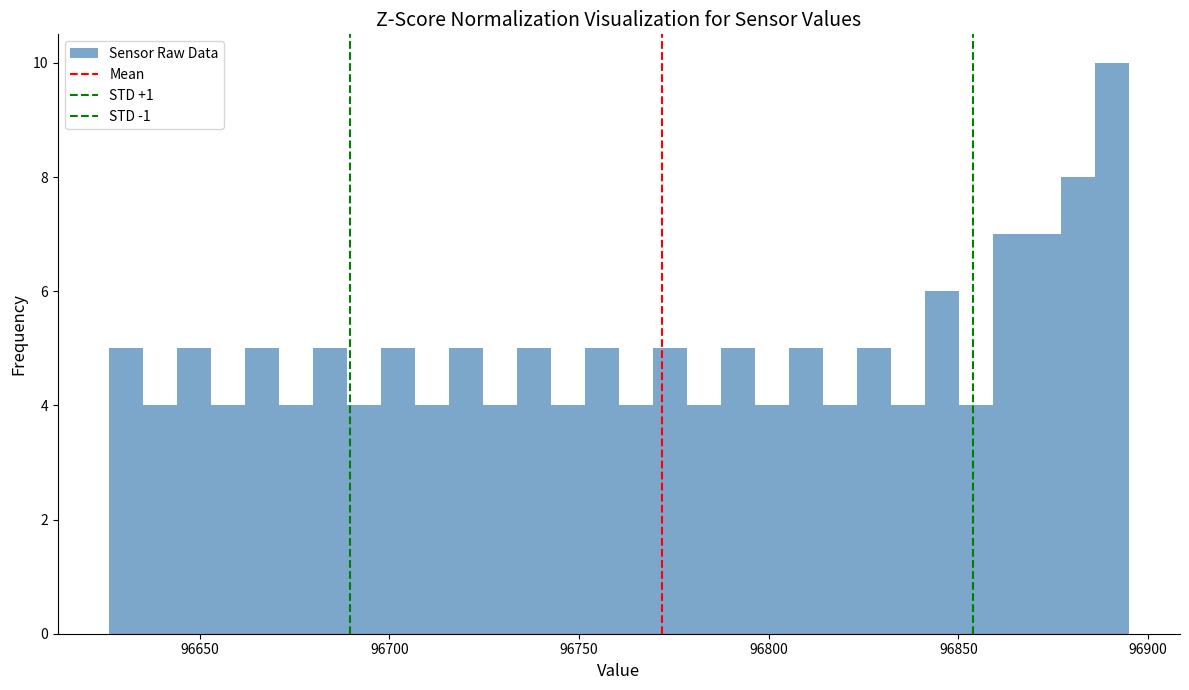

Around what value on the x-axis is the tallest bar? Give the approximate position of its centre, as read against the axis.

96890